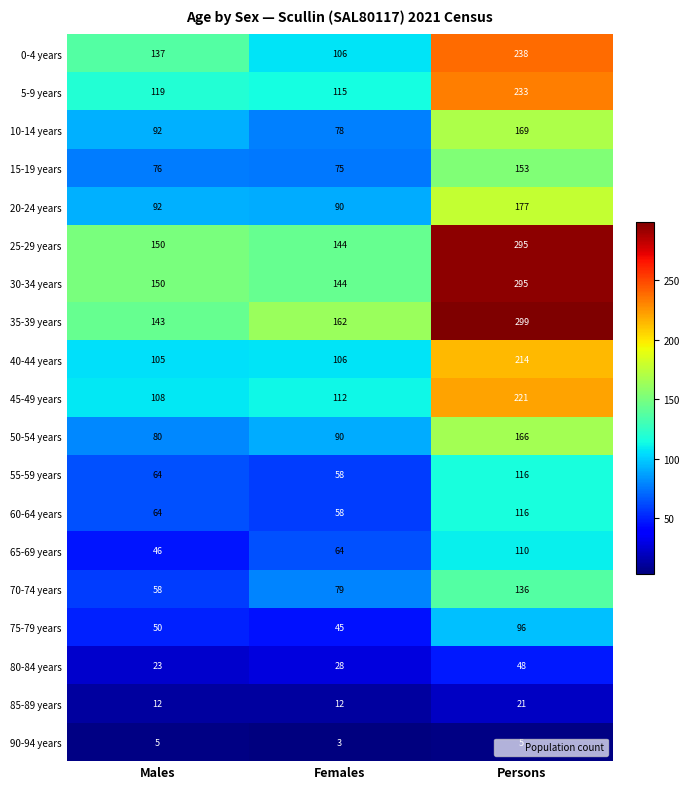

Is it true that 80-84 years equals 40 at Males?

False